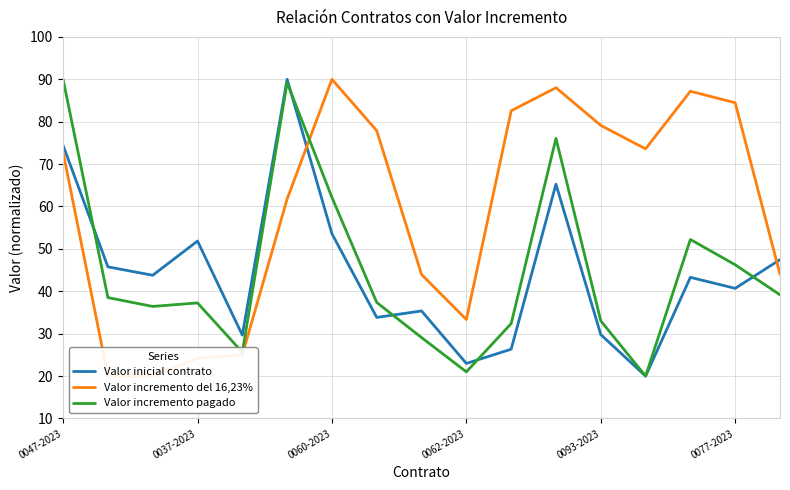

Is it true that Valor inicial contrato equals 31.4 at 0062-2023?

False